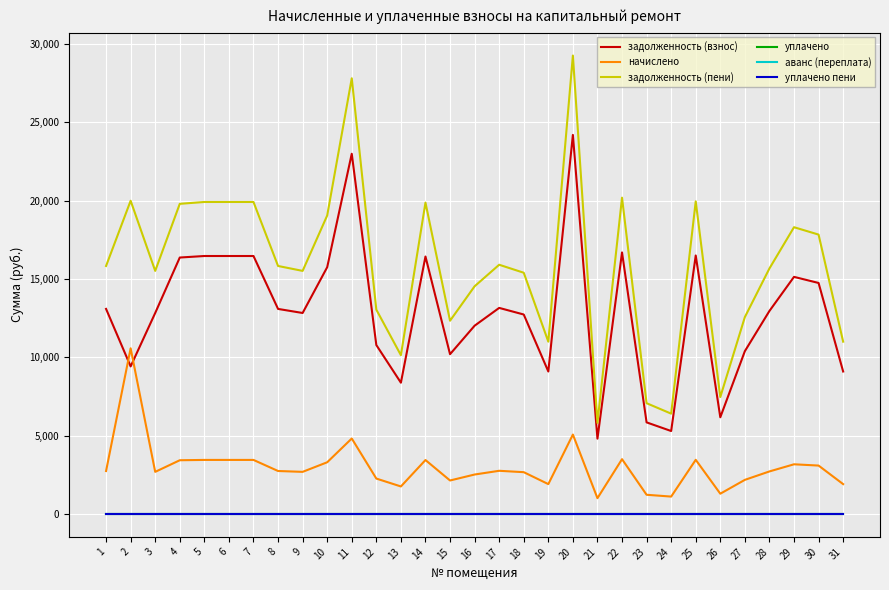

Which series has the largest total across all categories?

задолженность (пени)